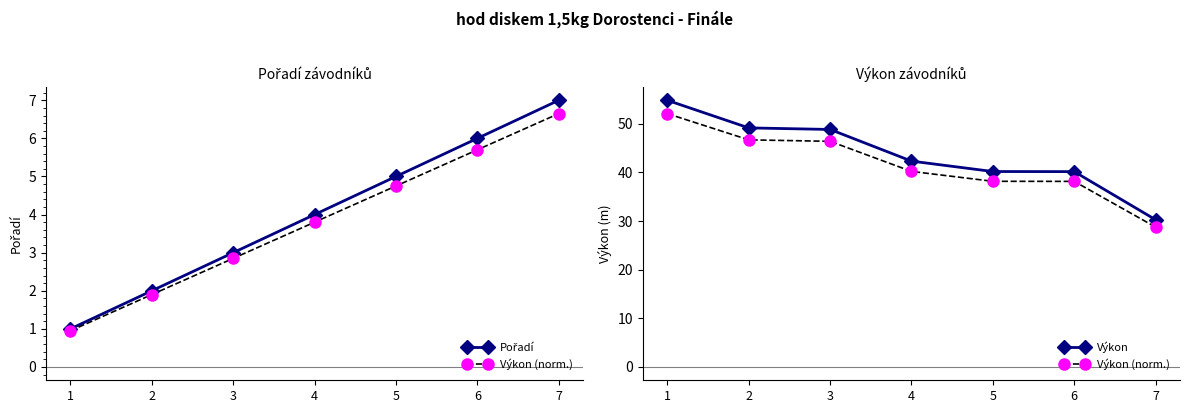

Where is Výkon (norm.) nearest to the value 40?

4